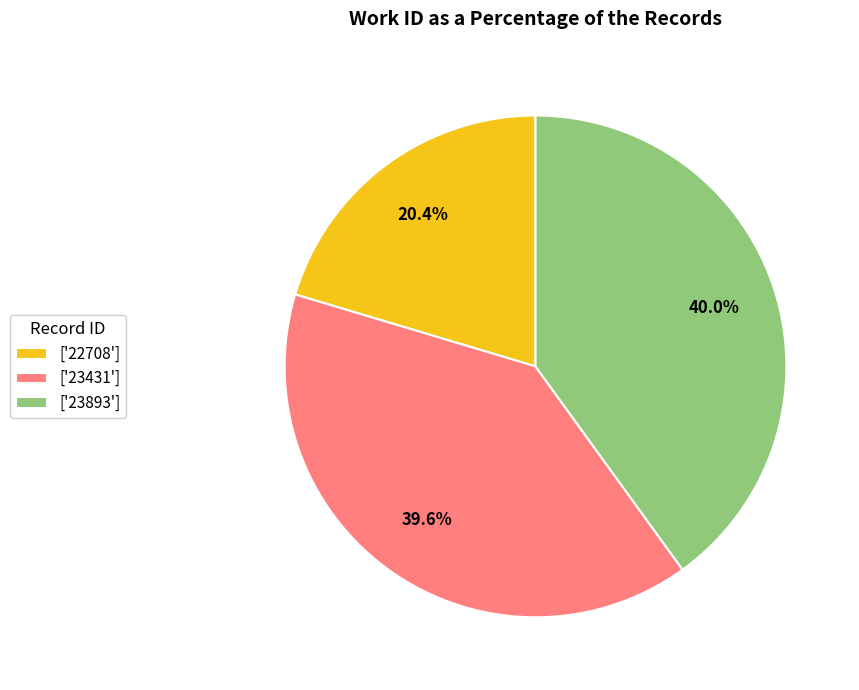

What is the ratio of the value at ['23431'] to the value at ['22708']?

1.9